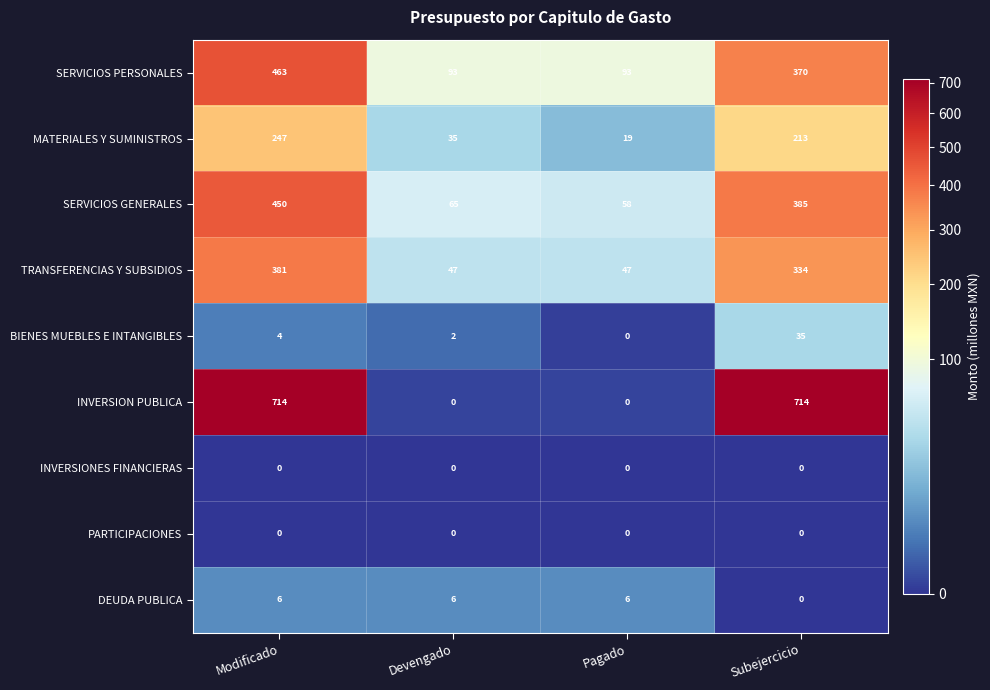

The BIENES MUEBLES E INTANGIBLES series shows 13 at Pagado. True or false?

False